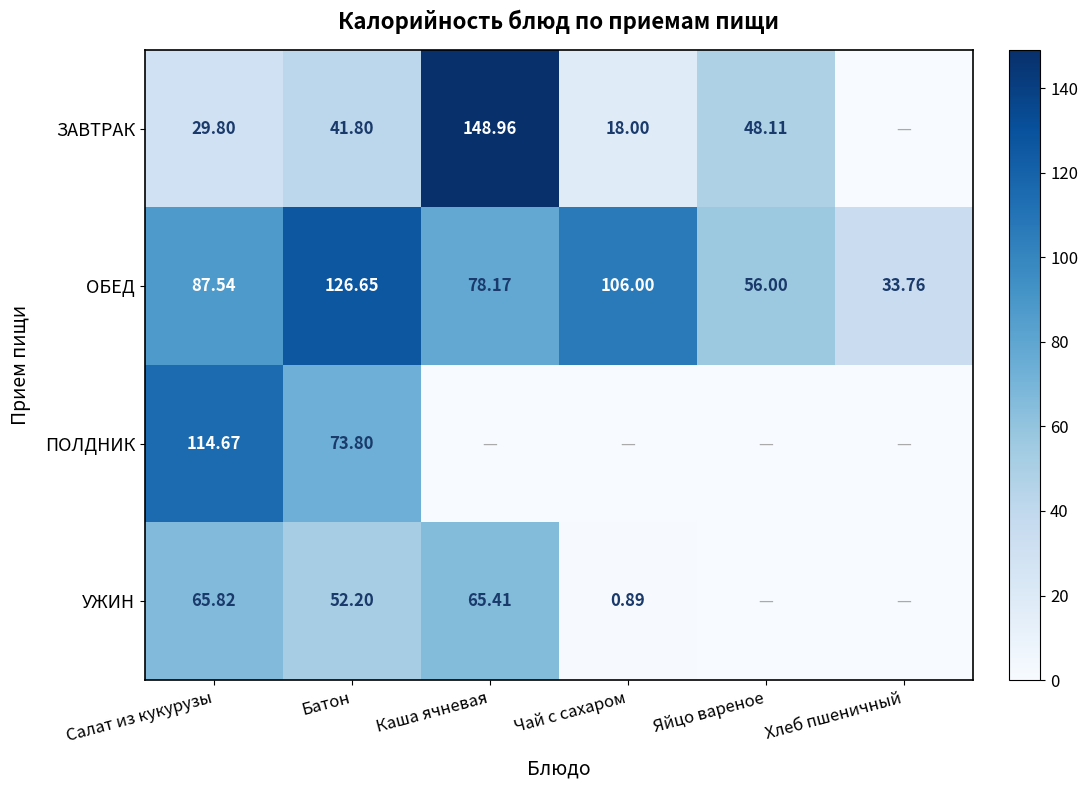

Rank the series at Батон from lowest to highest value.

ЗАВТРАК, УЖИН, ПОЛДНИК, ОБЕД